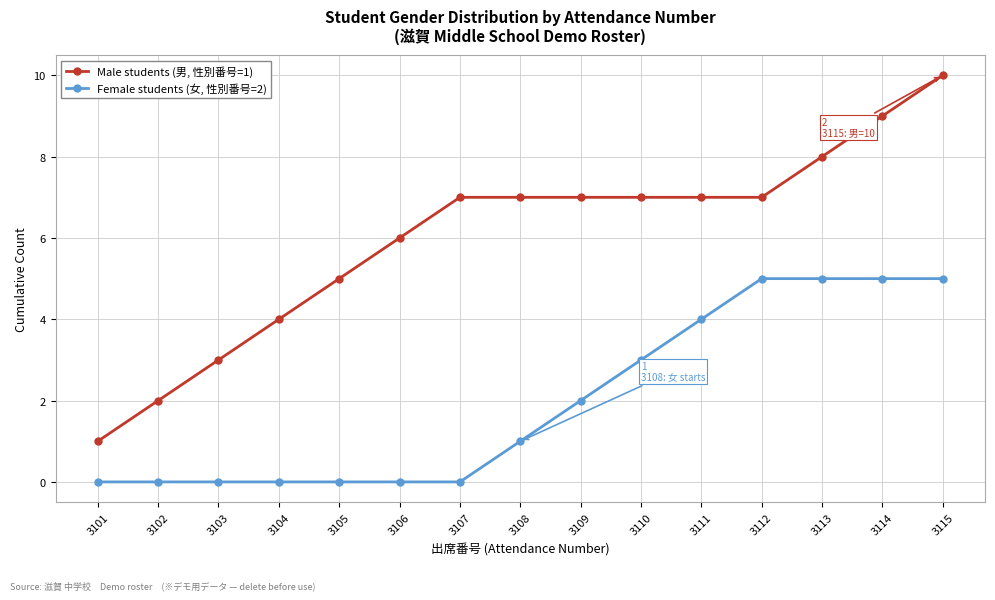

Which series changed the most between 3104 and 3107?

Male students (男, 性別番号=1)